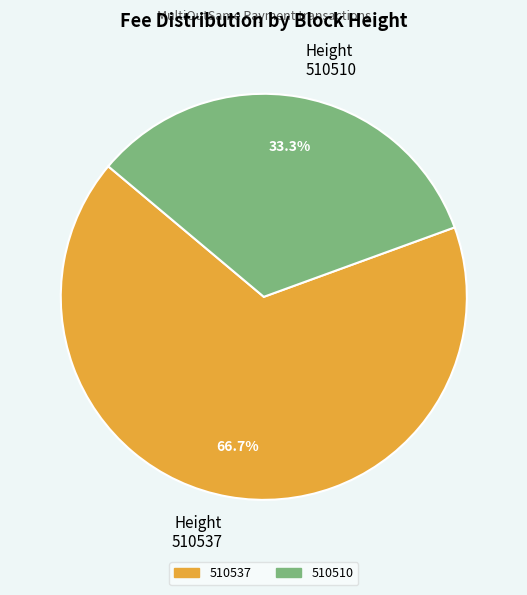

True or false: 510537 accounts for 67% of the total.

True